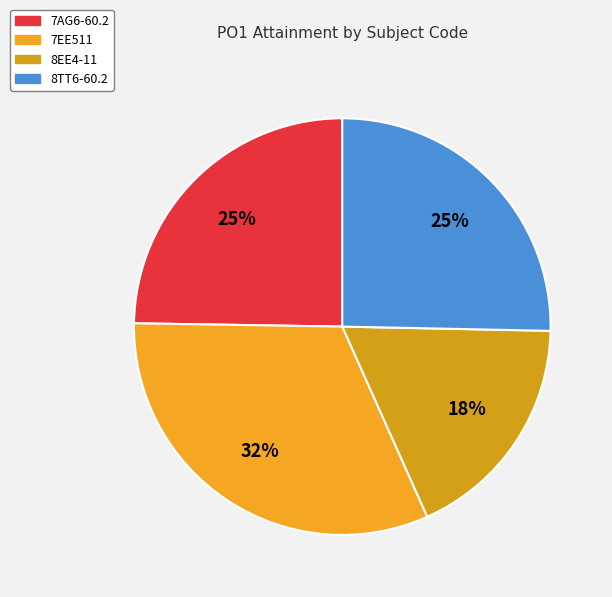

True or false: 8TT6-60.2 accounts for 25% of the total.

True